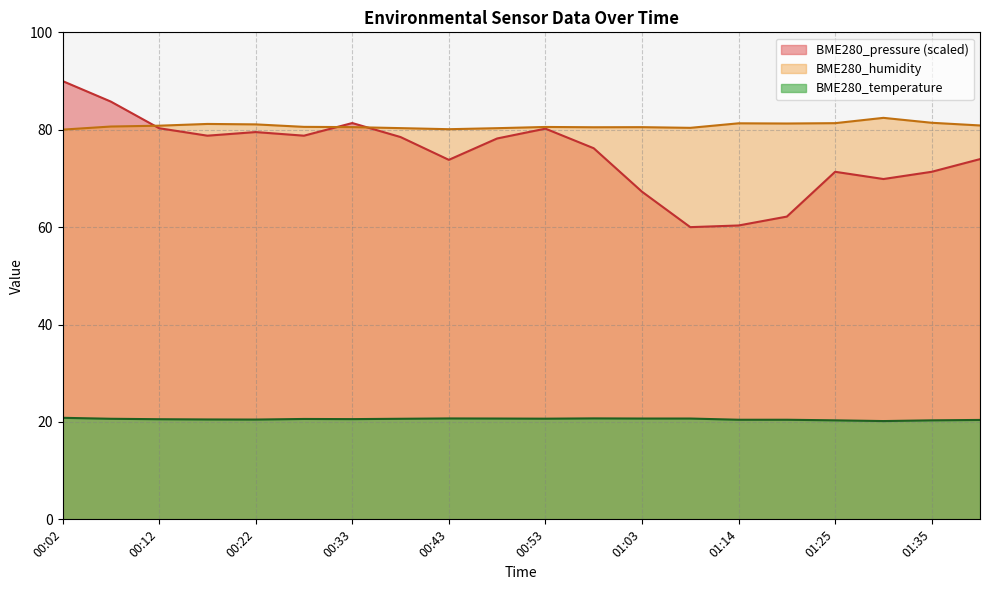

Between 00:12 and 01:25, which series saw the biggest shift?

BME280_pressure (scaled)